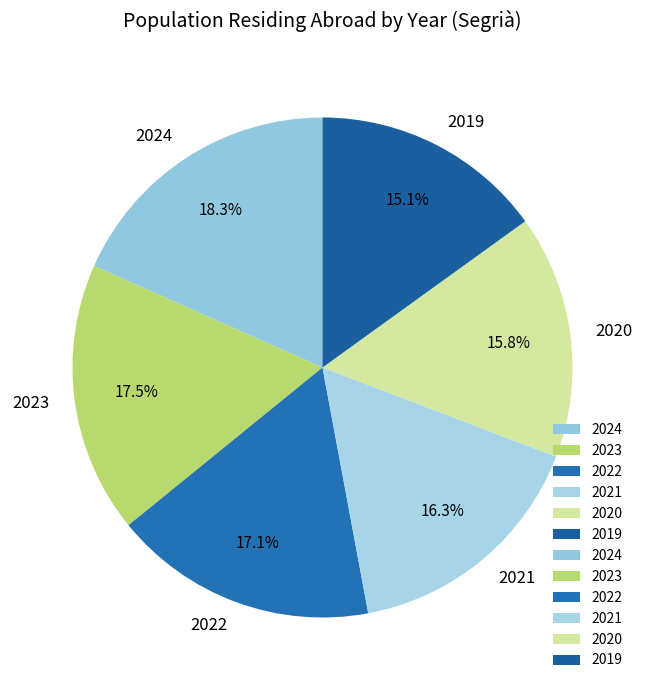

Which slice is the smallest?

2019